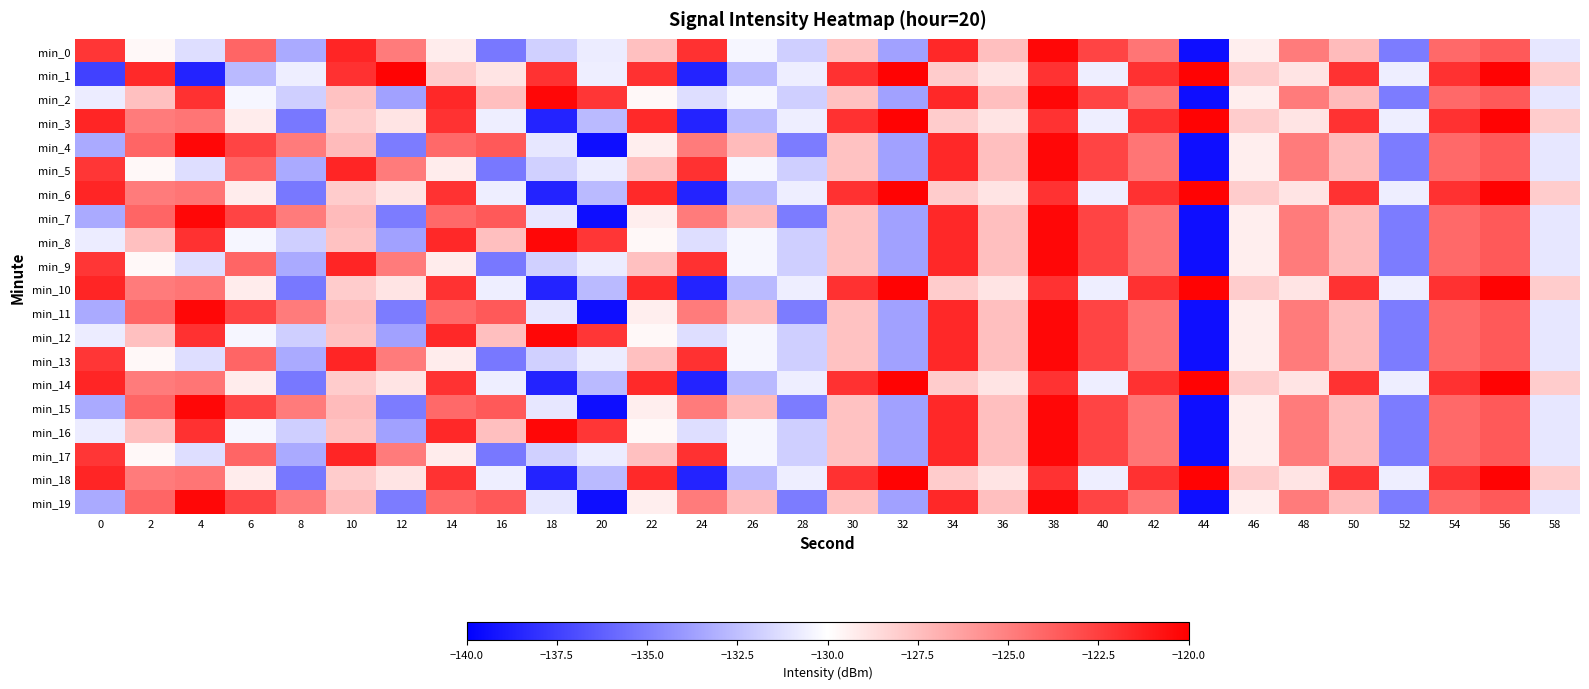

At which category is the sum across all series the highest?

38